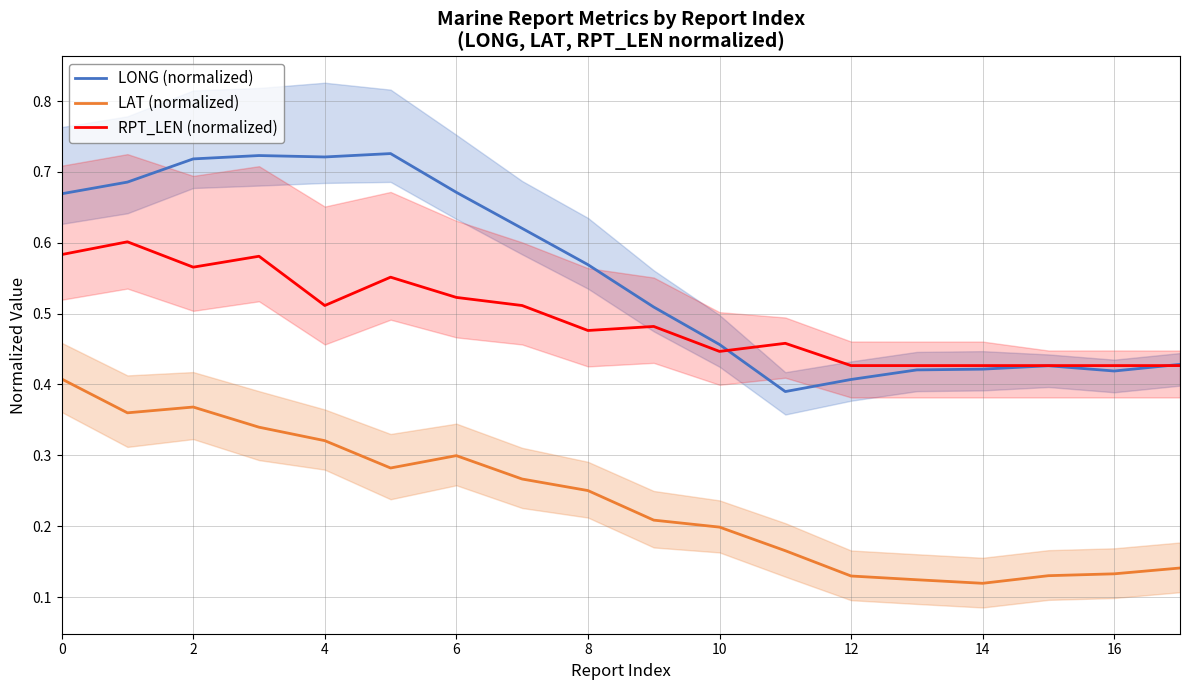

At which label is RPT_LEN (normalized) closest to 0?

16